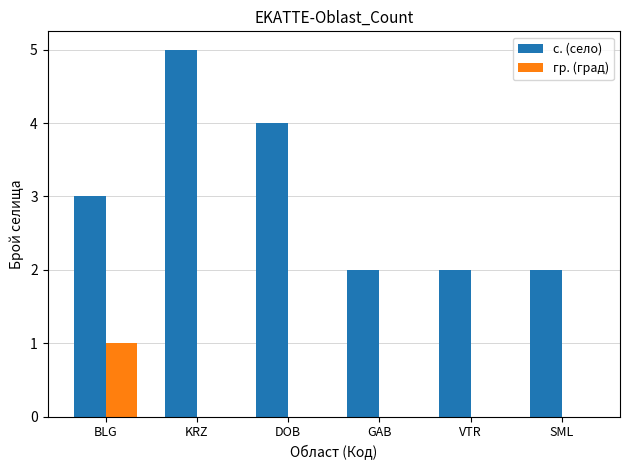

Which series changed the most between KRZ and VTR?

с. (село)